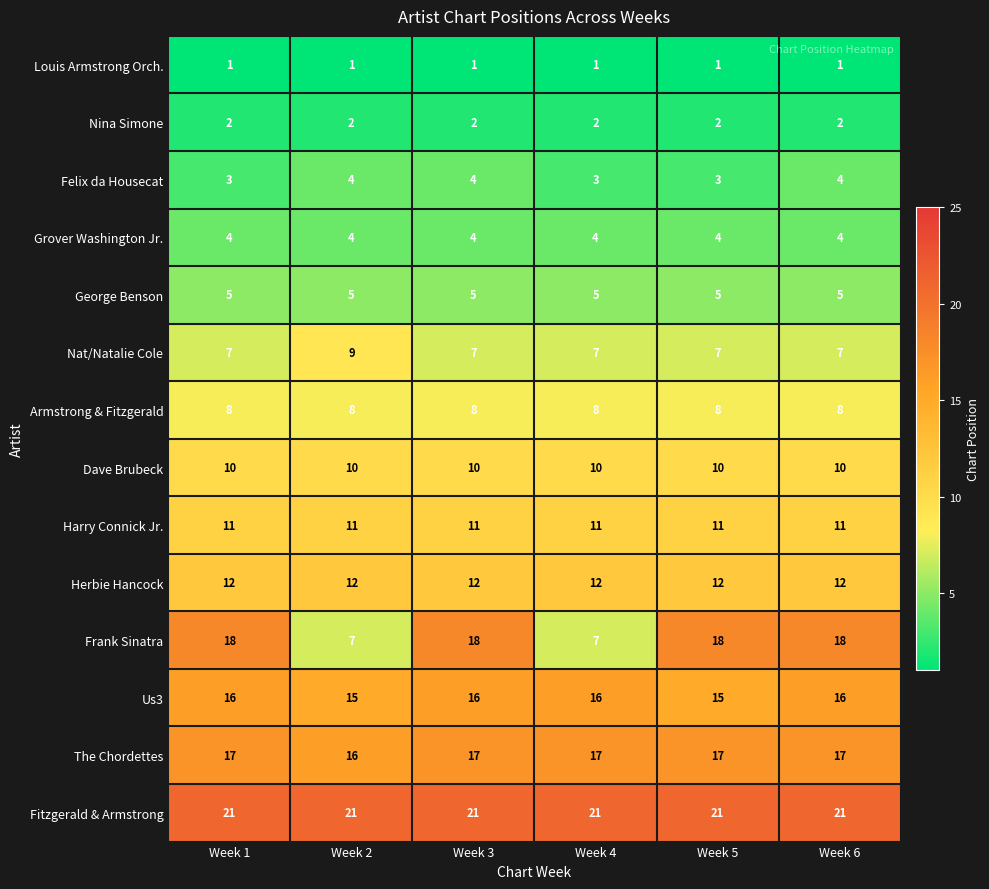

Which series has the largest range (max minus min)?

Frank Sinatra